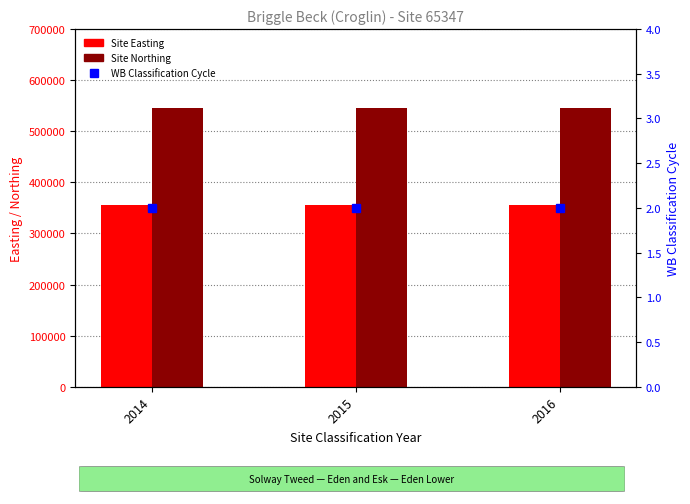

At which category is the sum across all series the highest?

2014